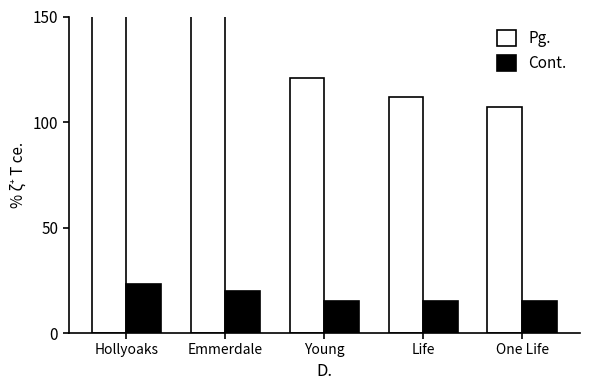

Are the bars grouped side by side (vs. stacked)?

Yes